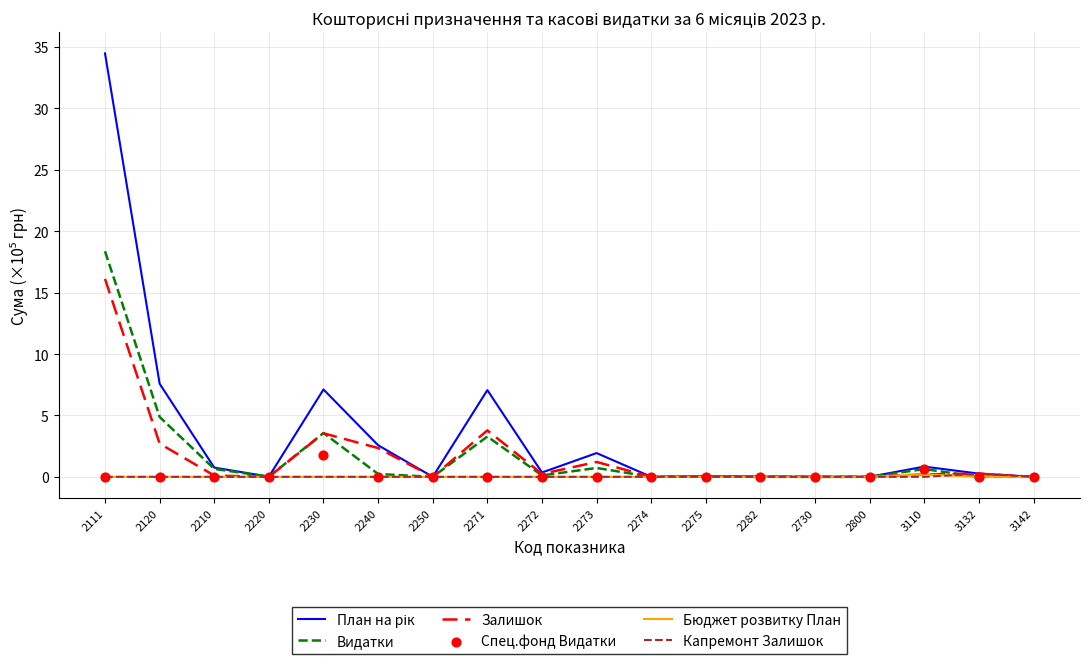

Is the value of Залишок at 2271 greater than the value of Капремонт Залишок at 2273?

Yes